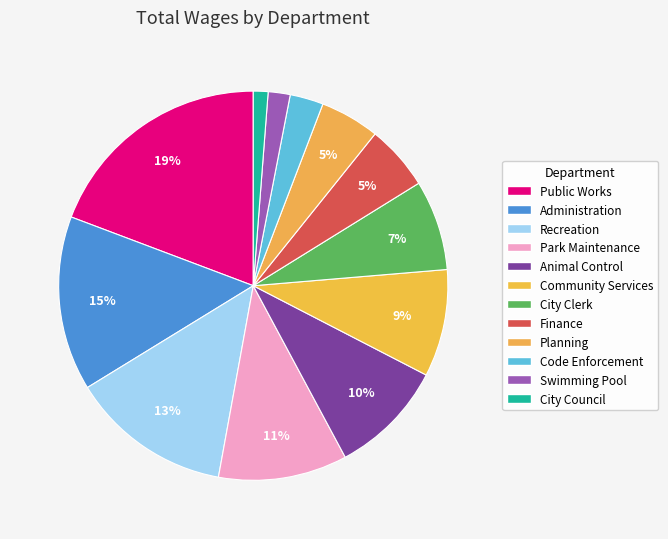

True or false: City Clerk accounts for 21% of the total.

False